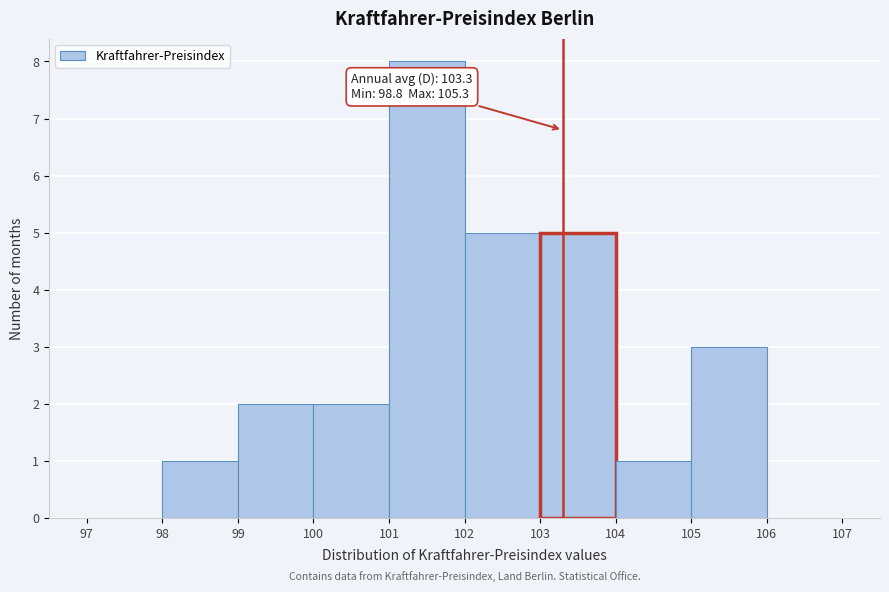

Over which range of the x-axis is the bar tallest?

101 to 102